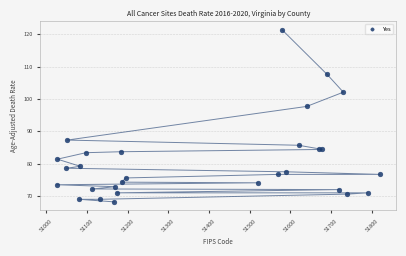

What Y value in the scatter plot is closest to 94?

97.7